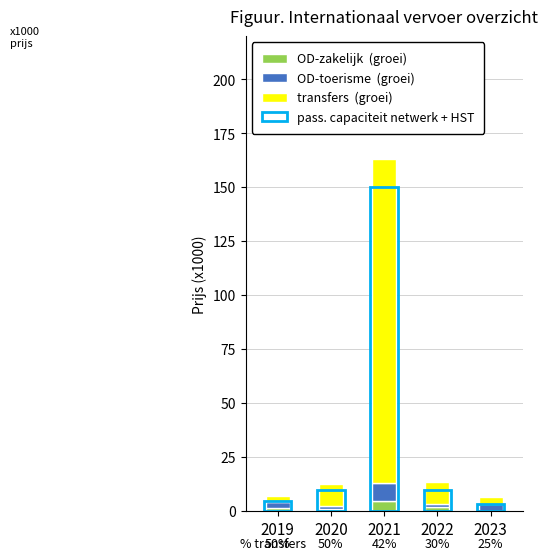

The value of OD-toerisme  (groei) at 2021 is 8.3. True or false?

True